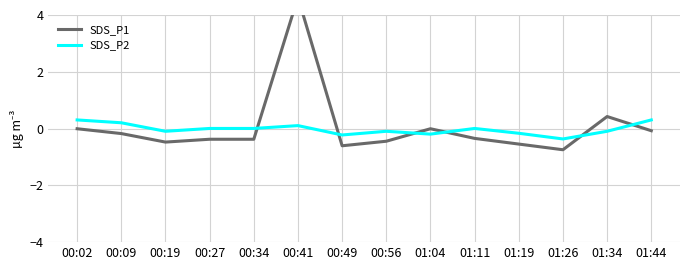

How many distinct data groups are displayed?

2